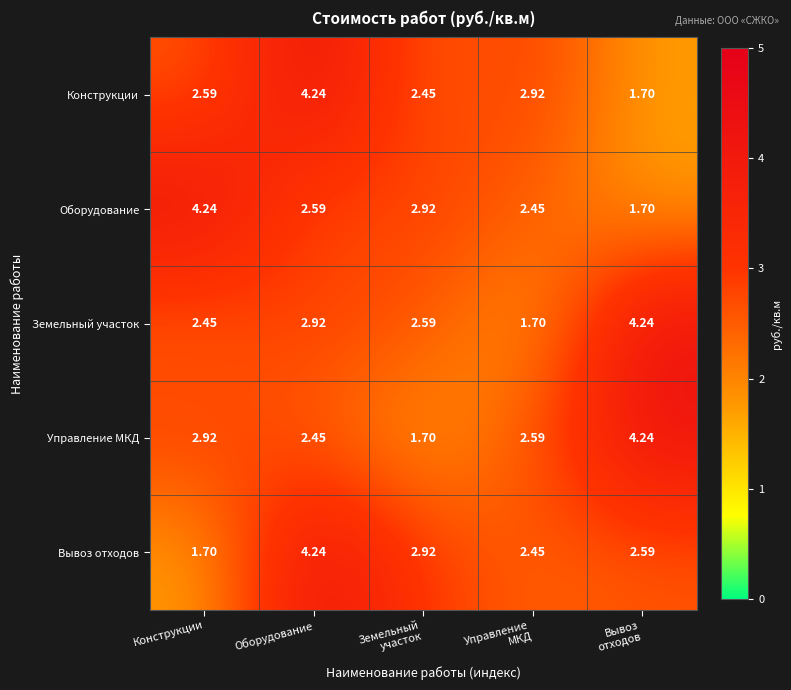

At which category is the sum across all series the highest?

Оборудование